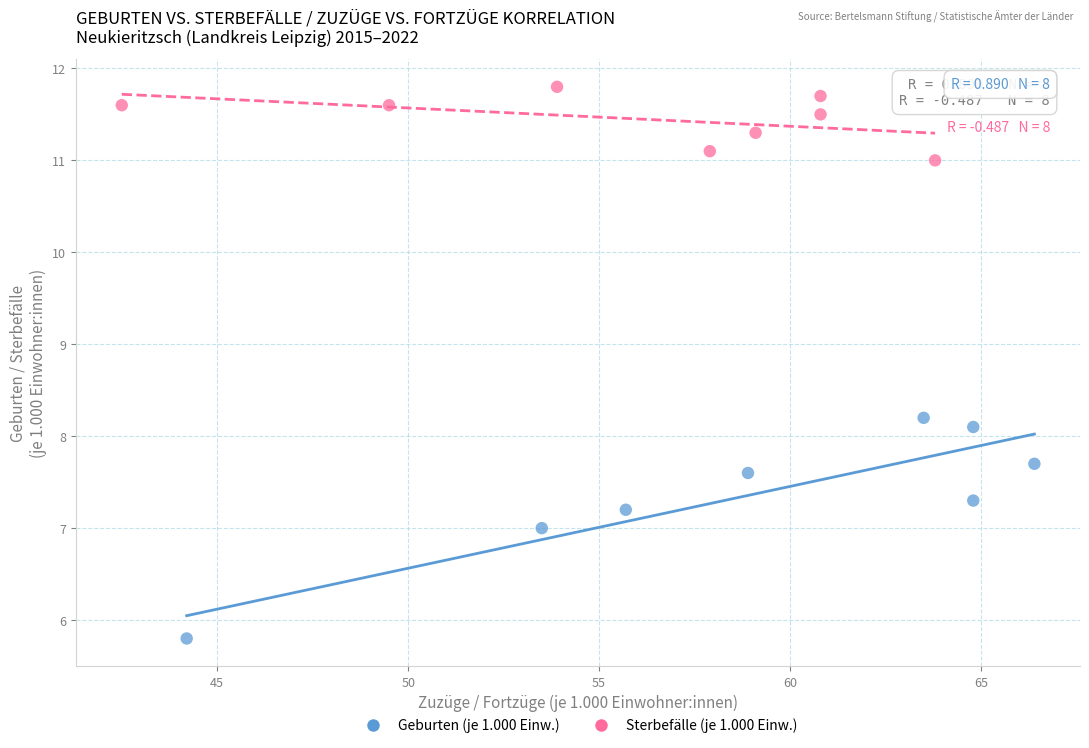

Which series has the widest spread of Y values?

Geburten (je 1.000 Einw.)